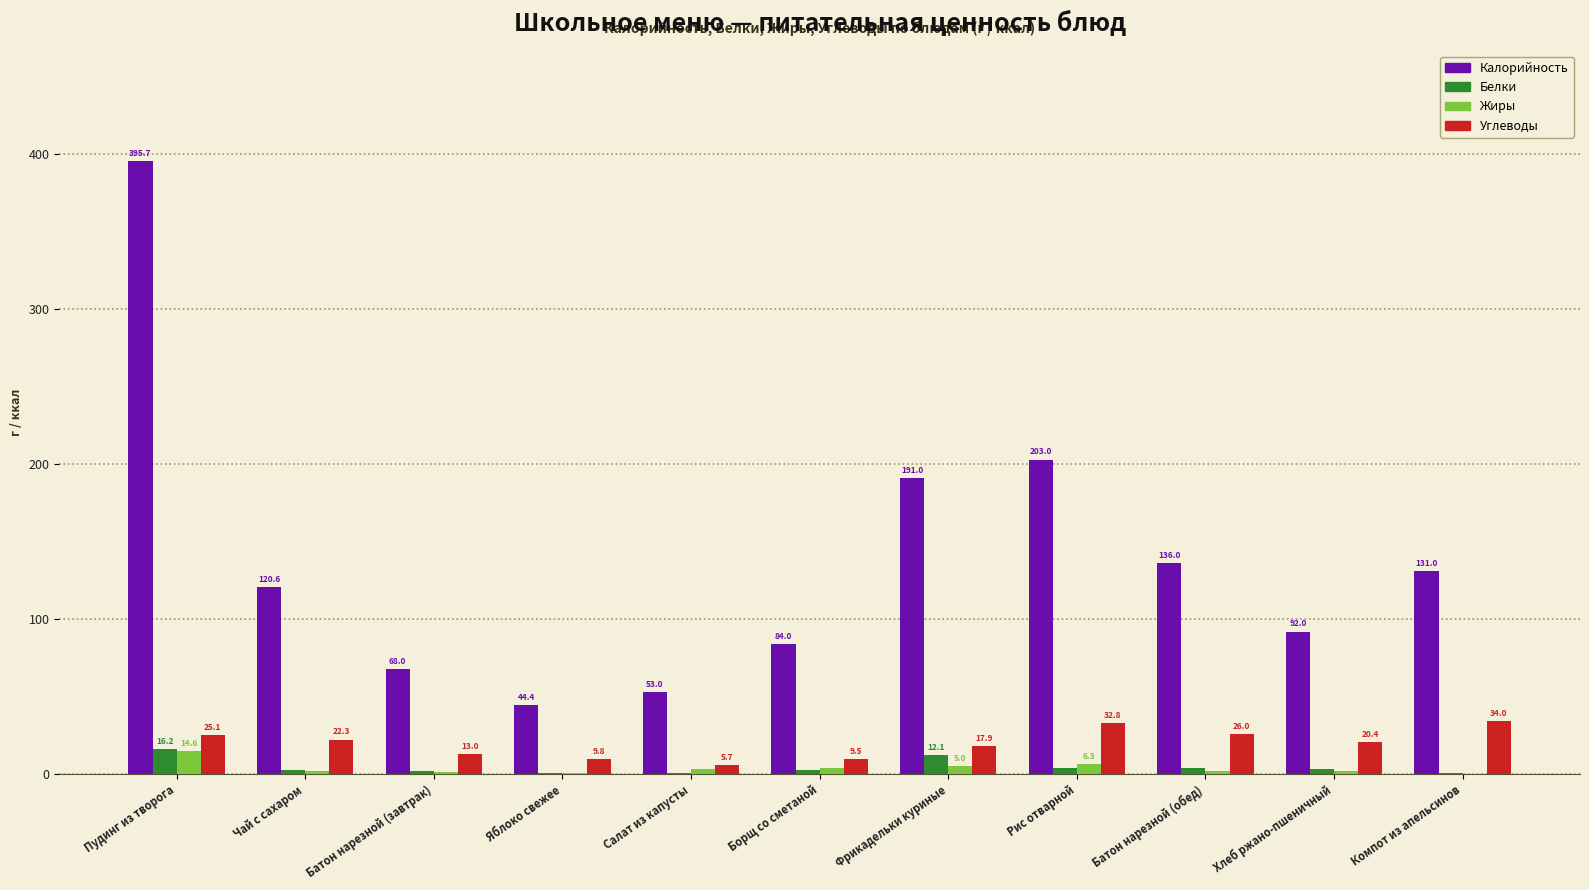

Where does the Белки series first go above 2?

Пудинг из творога